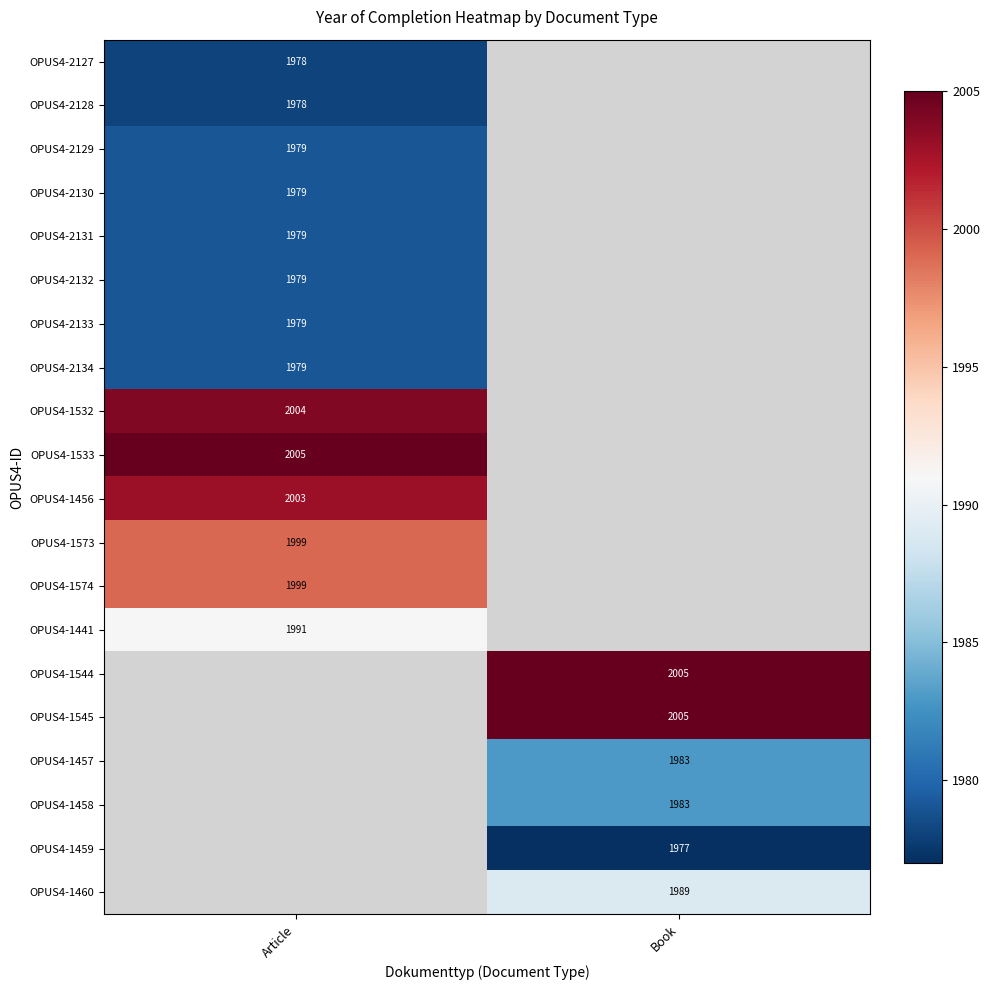

The value of OPUS4-2127 at Article is 1978. True or false?

True